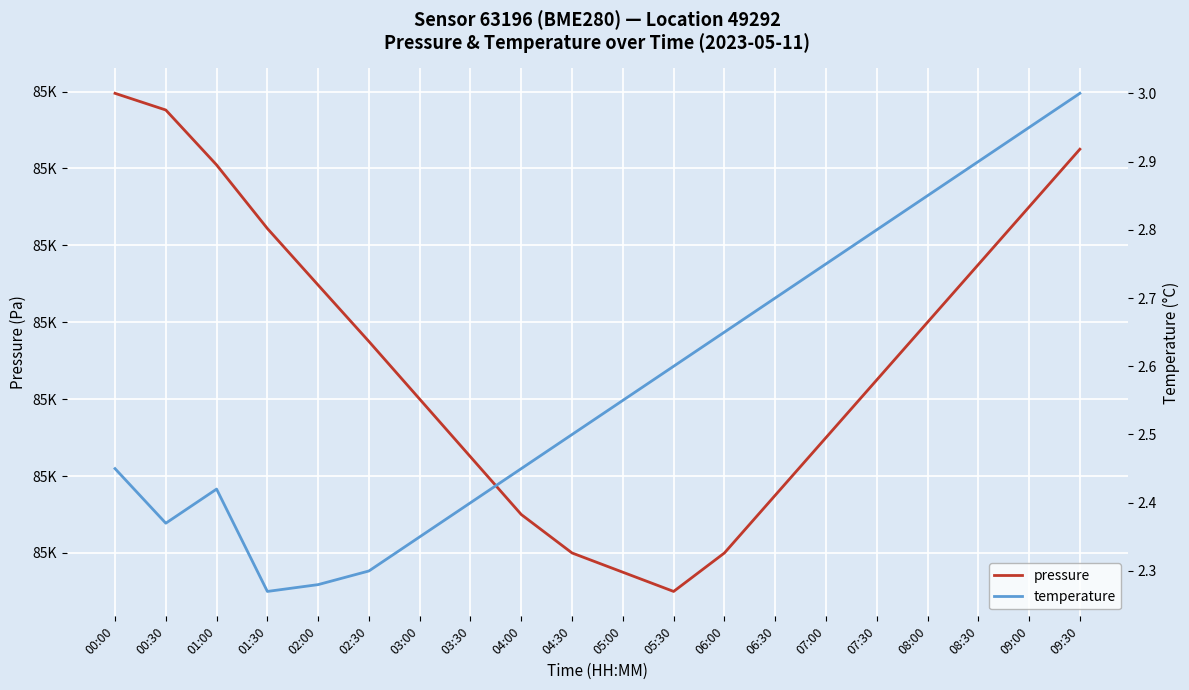

True or false: pressure has more than 1 points higher than both neighbors.

False